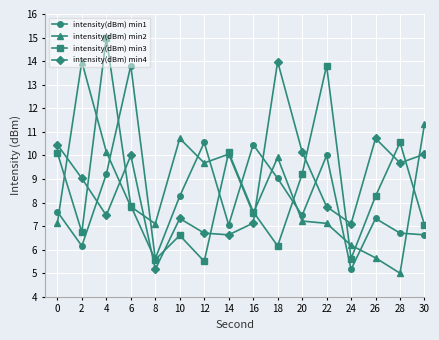

Does the chart have visible grid lines?

Yes